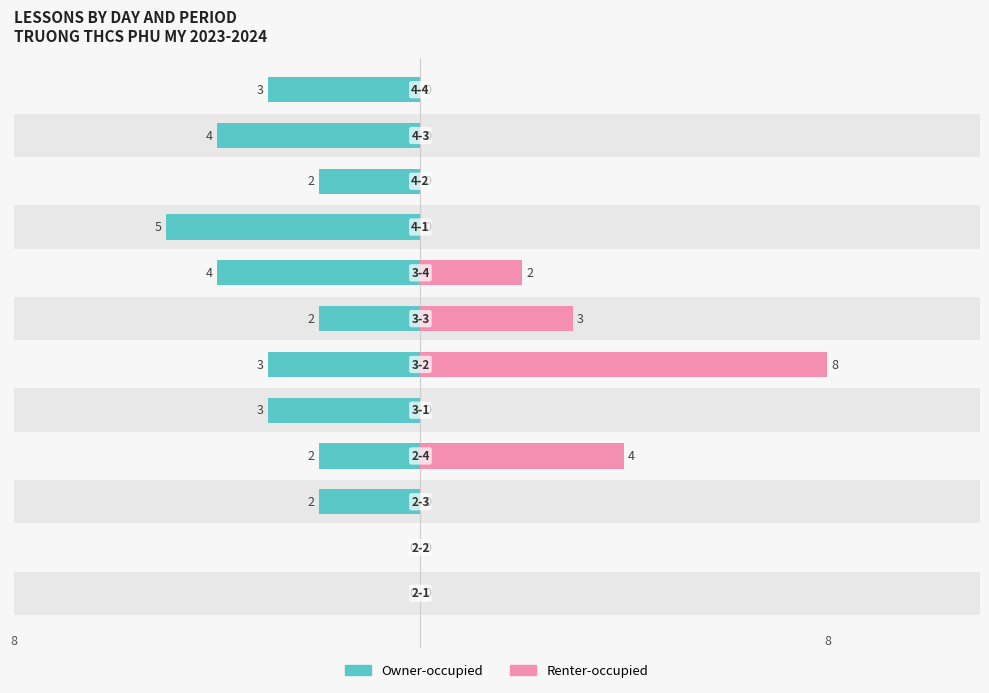

What is the minimum value for Owner-occupied?

-5